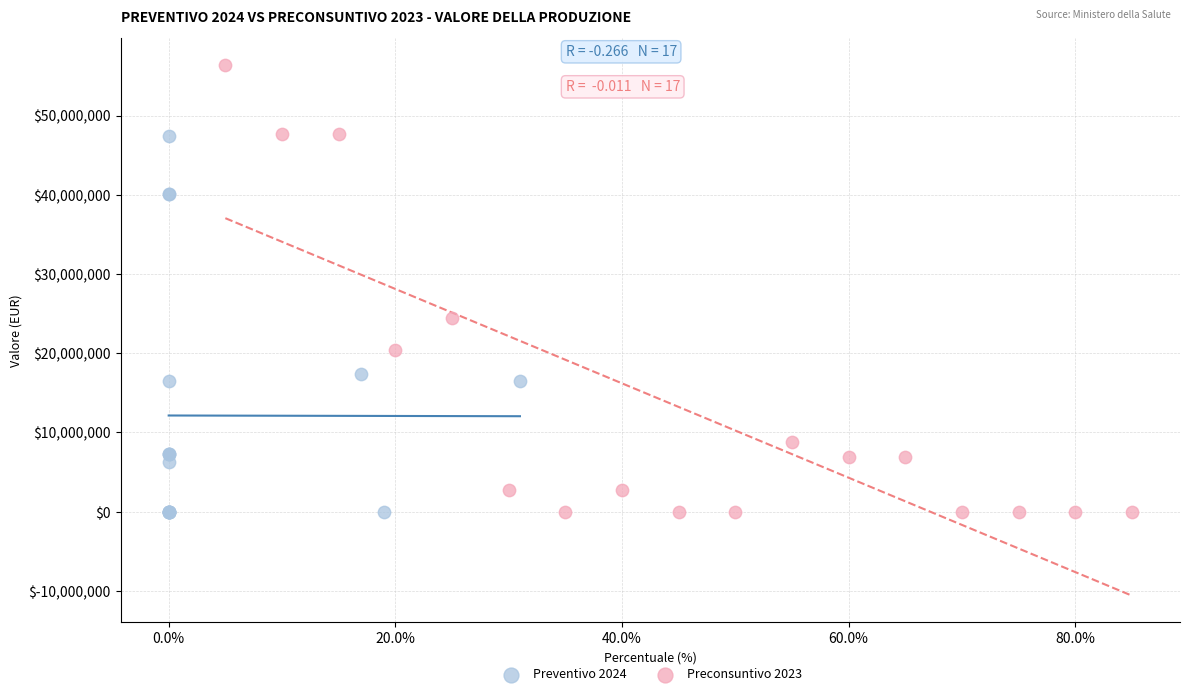

Which series has the widest spread of Y values?

Preconsuntivo 2023